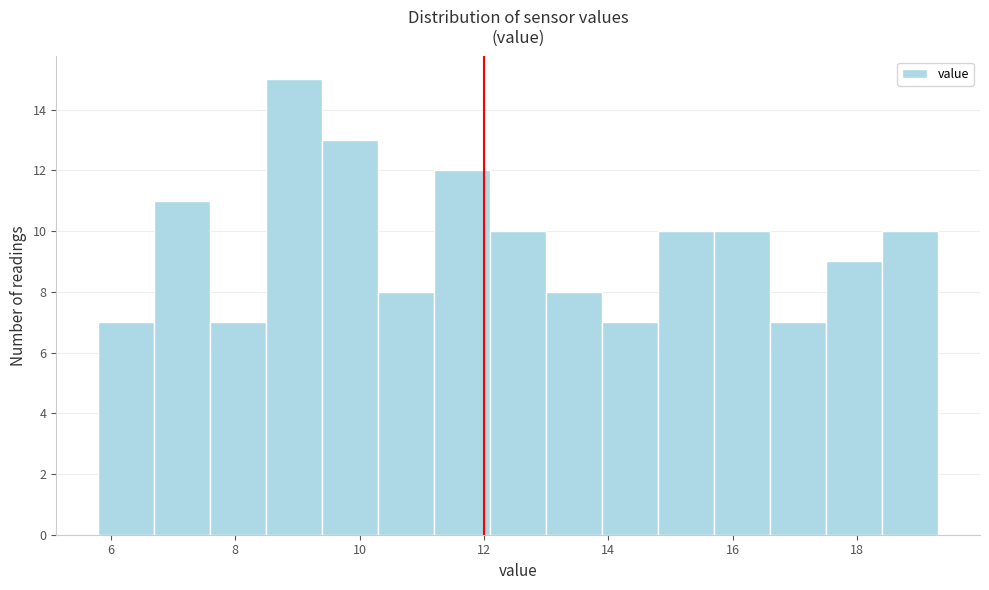

Reading left to right, list every bar in this chart as the range it spans on the x-axis followed by its height. Neither the bar edges nor the heights are printed on the chart, so give them approximately, as read against the axes.

5.8 to 6.7: 7
6.7 to 7.6: 11
7.6 to 8.5: 7
8.5 to 9.4: 15
9.4 to 10.3: 13
10.3 to 11.2: 8
11.2 to 12.1: 12
12.1 to 13.0: 10
13.0 to 13.9: 8
13.9 to 14.8: 7
14.8 to 15.7: 10
15.7 to 16.6: 10
16.6 to 17.5: 7
17.5 to 18.4: 9
18.4 to 19.3: 10